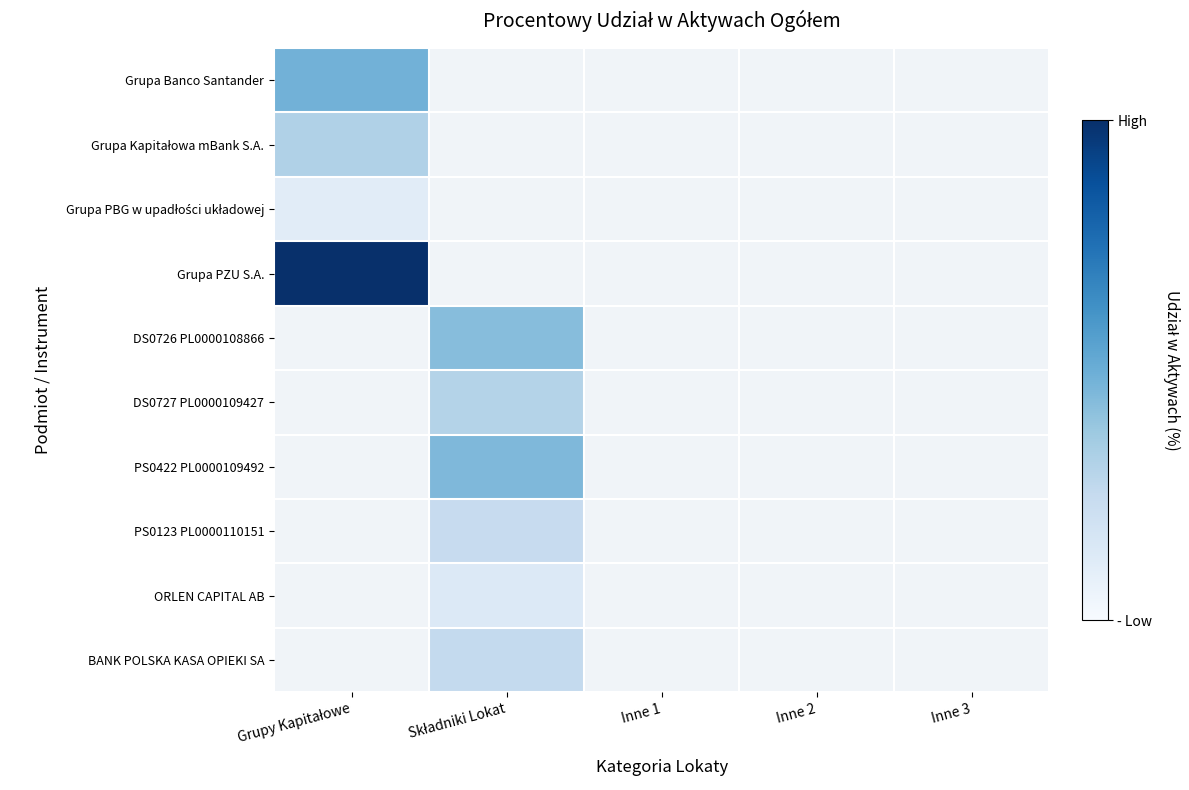

Which category has the lowest value in the BANK POLSKA KASA OPIEKI SA series?

Grupy Kapitałowe